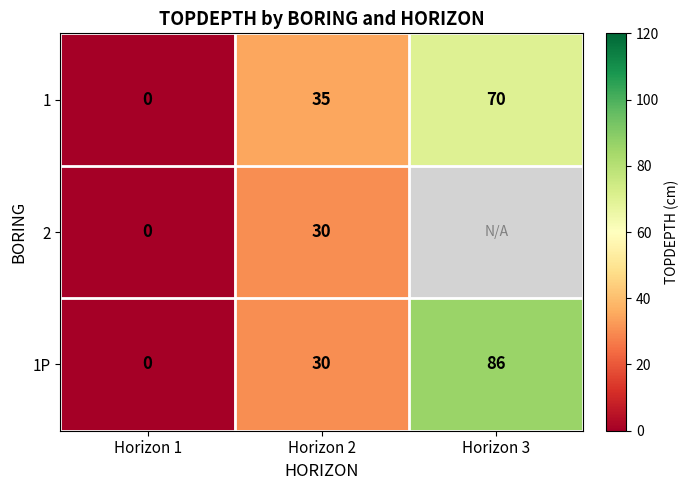

List the labels in order of 1P value, largest first.

Horizon 3, Horizon 2, Horizon 1